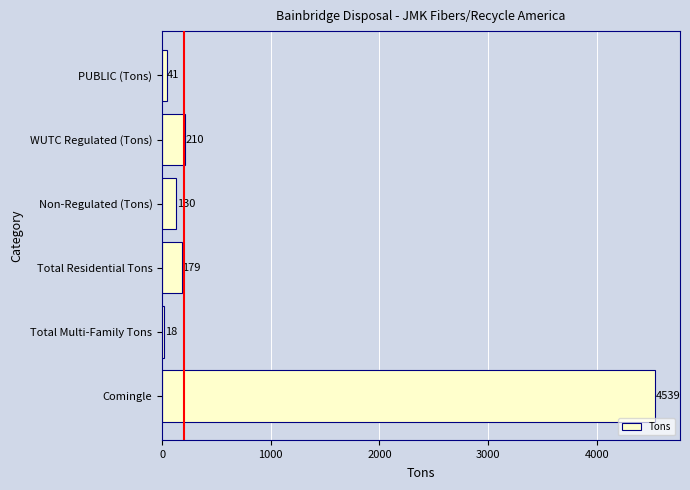

Which label corresponds to the largest value in the chart?

Comingle